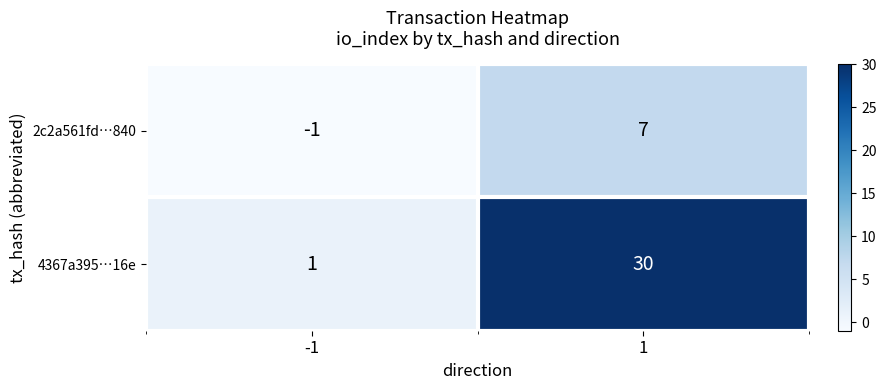

Reading left to right, extract all data points from this chart.

2c2a561fd…840: -1	7
4367a395…16e: 1	30